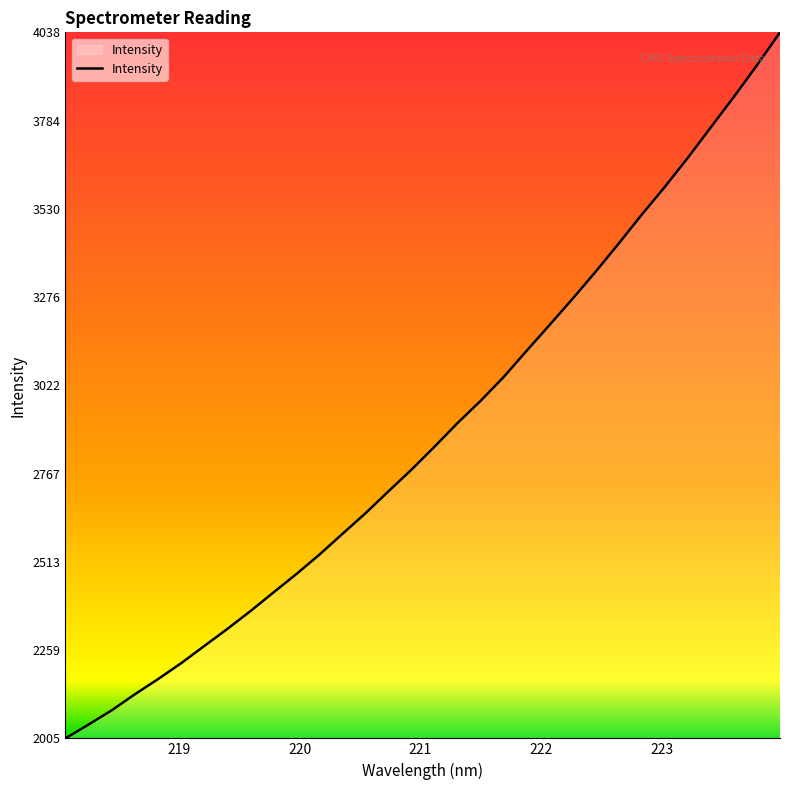

What is the difference between the maximum and minimum values?

2033.5